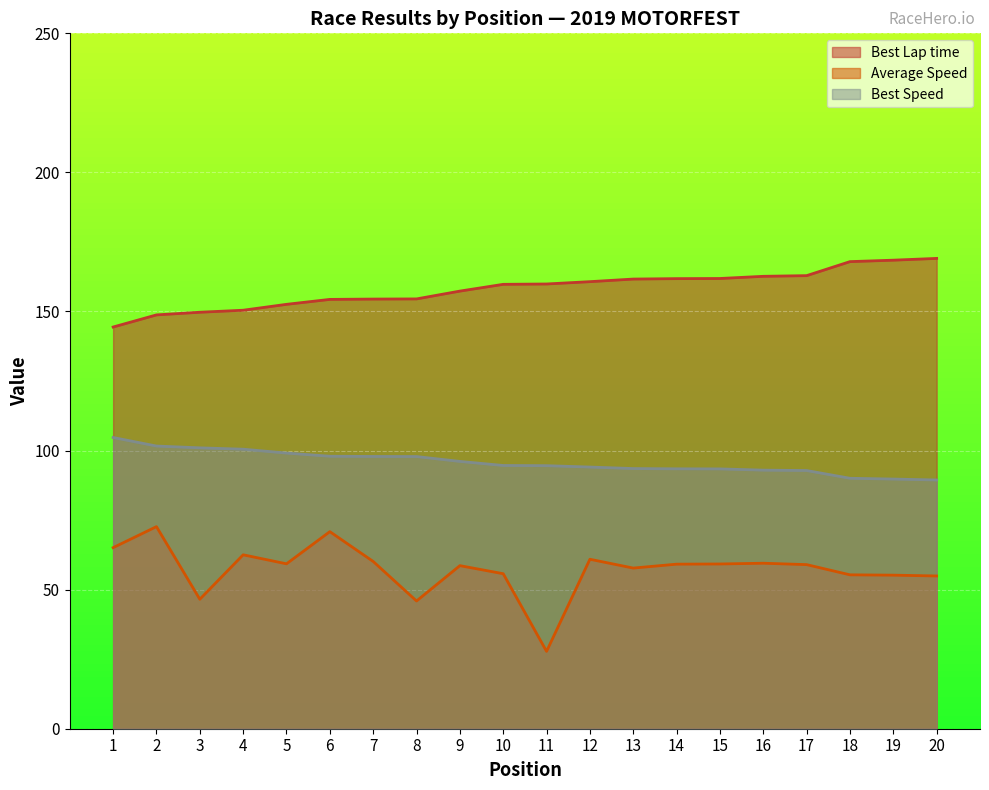

What value does the Best Speed series have at 20?

89.4